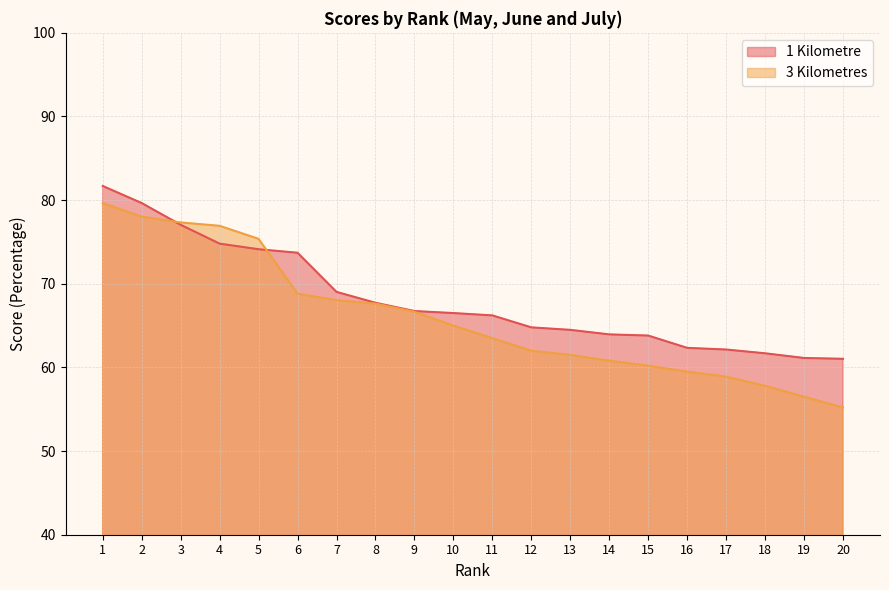

Is it true that 3 Kilometres equals 78.0 at 2?

True